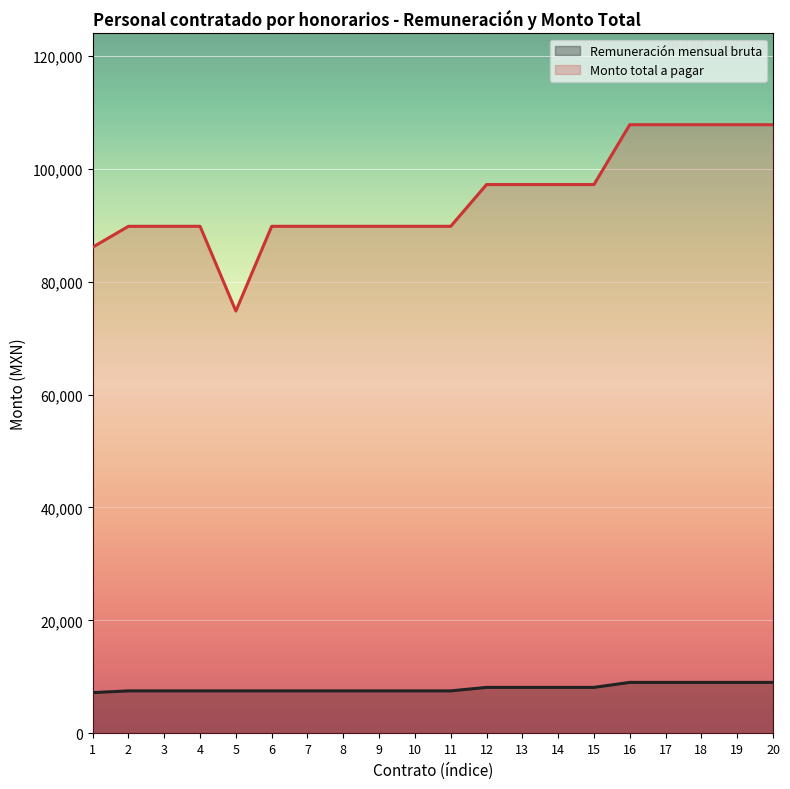

What is the difference between the Remuneración mensual bruta values at 11 and 17?

1504.0